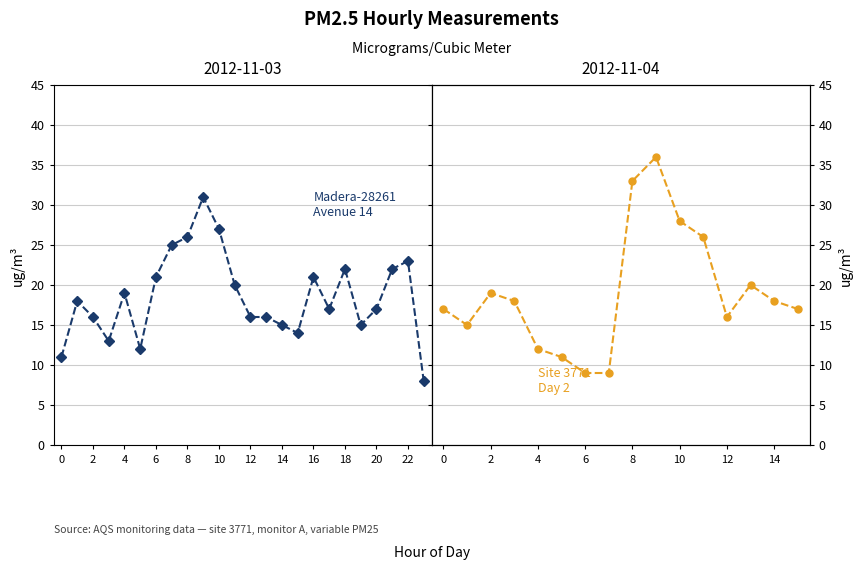

What is the ratio of the value at 21 to the value at 22?

1.0